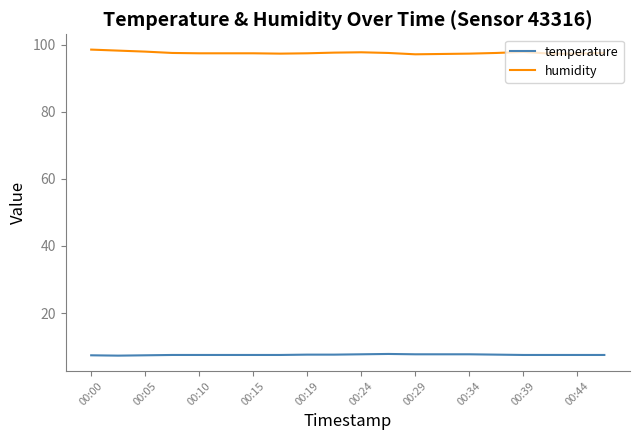

List the series in order of their overall mean, lowest first.

temperature, humidity